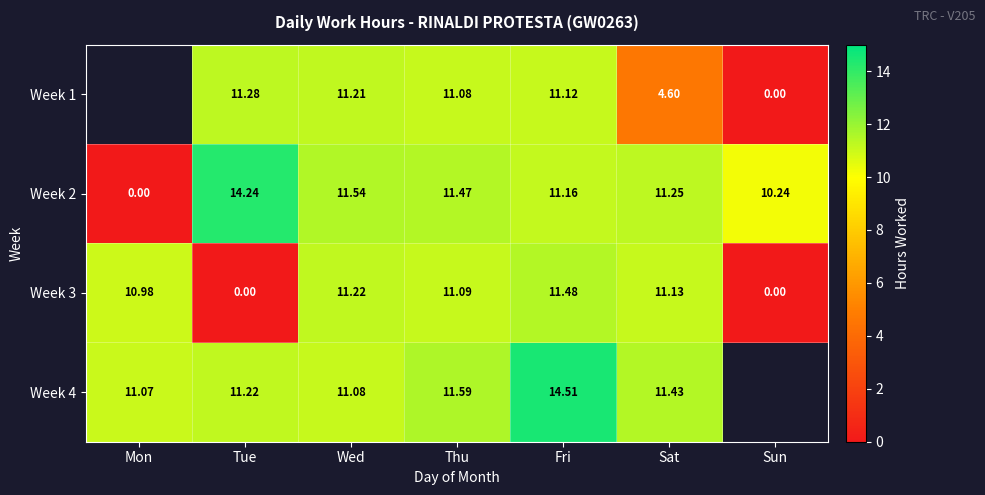

Where is Week 2 nearest to the value 7?

Sun